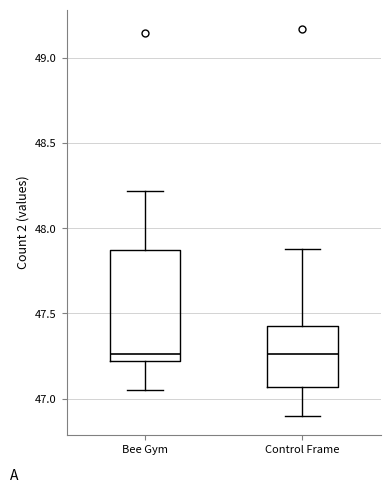

Reading left to right, read every box against the y-axis: the position of its median line, the range the box covers, and the ends of its whiskers. The values are not printed on the chart, so give them approximately, as read against the axis.

Bee Gym: median 47.25, box 47.20 to 47.85, whiskers 47.05 to 48.20
Control Frame: median 47.25, box 47.05 to 47.45, whiskers 46.90 to 47.90